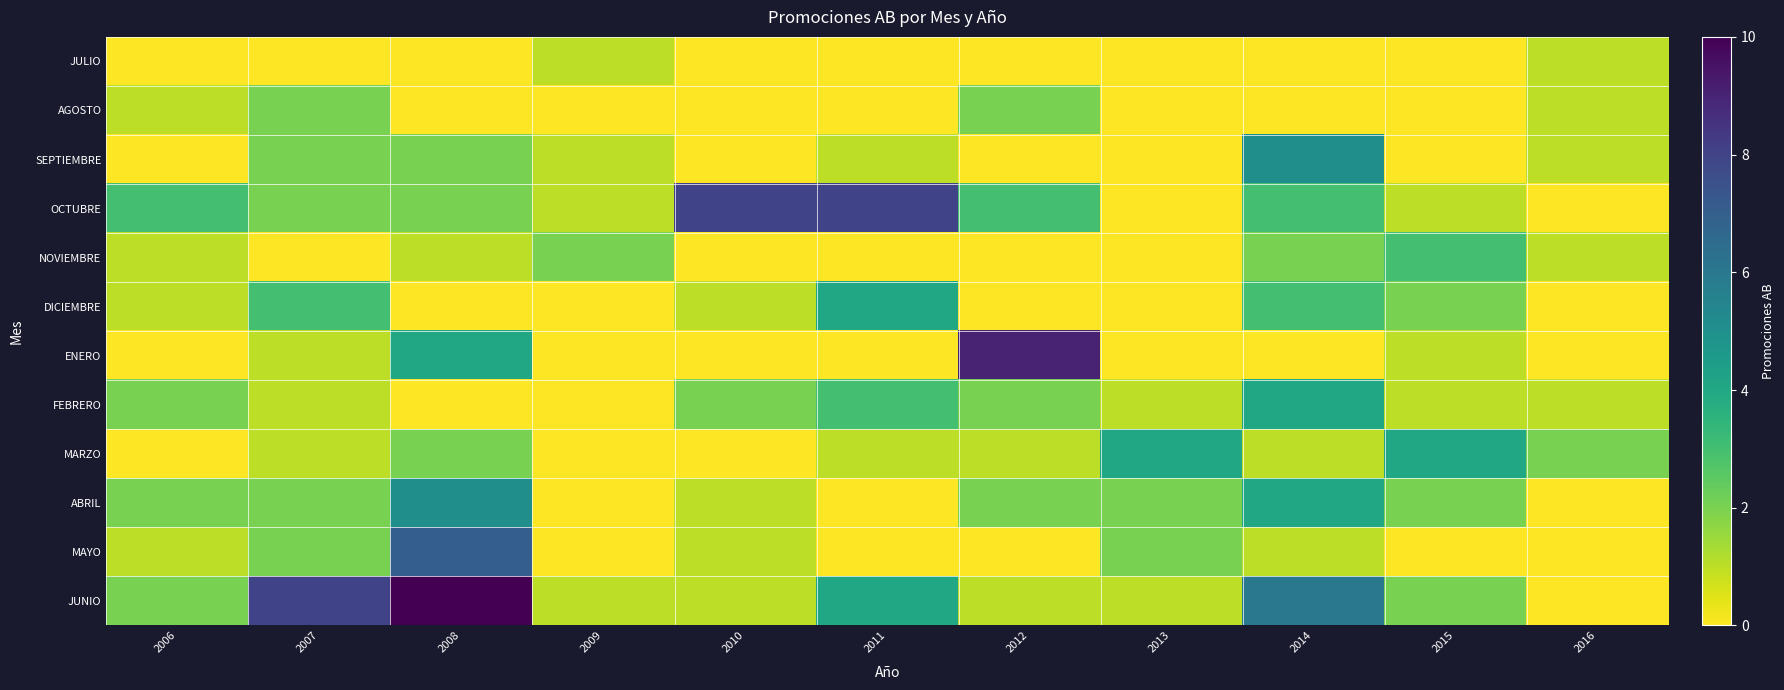

At which category does the chart reach its minimum across all series?

2006